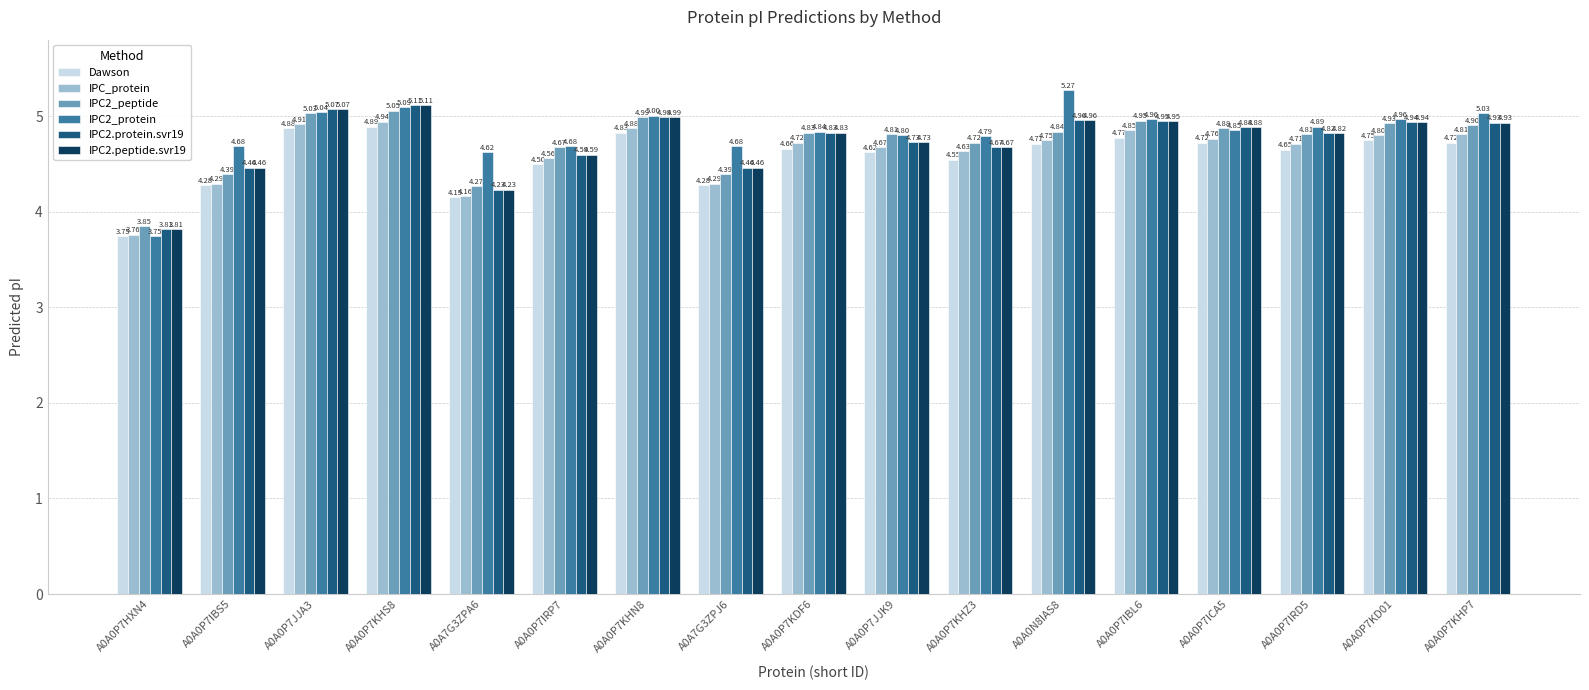

Which series has the largest range (max minus min)?

IPC2_protein